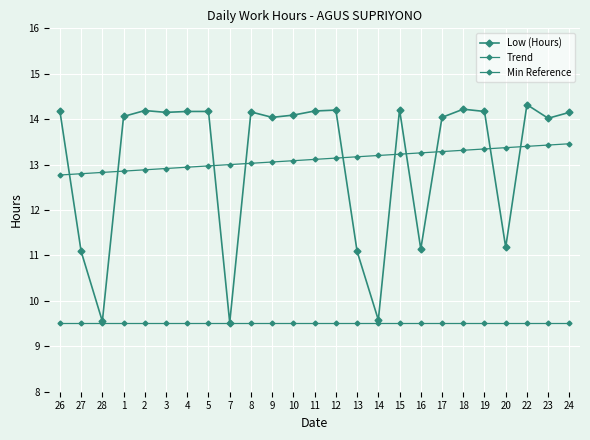

Does the chart have visible grid lines?

Yes